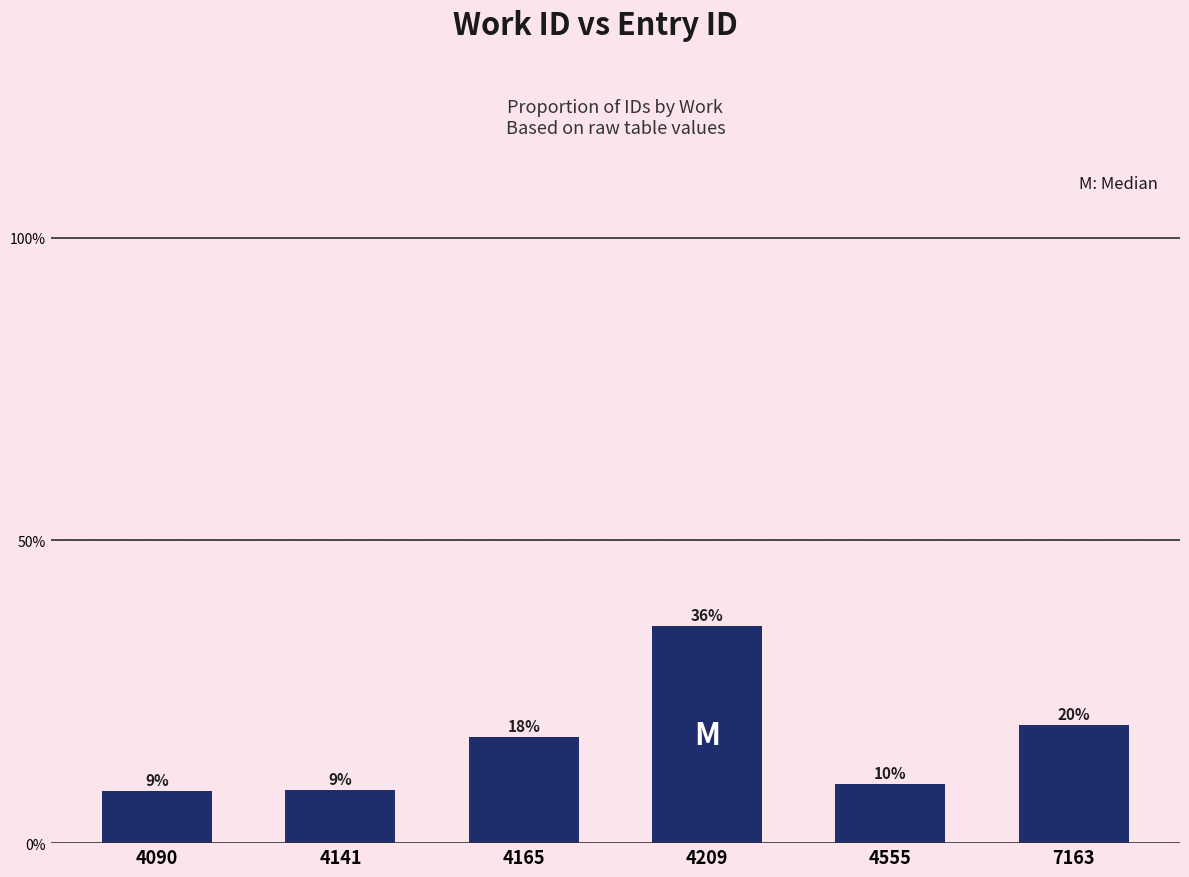

What is the sum of all values?

100.0